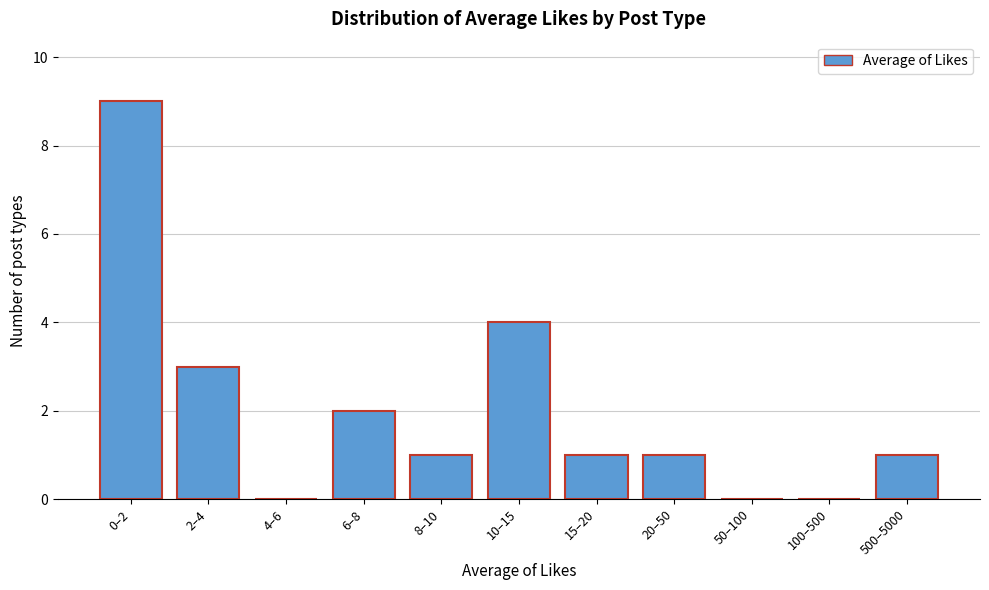

Reading left to right, transcribe all the data shown in this chart.

0–2=9	2–4=3	4–6=0	6–8=2	8–10=1	10–15=4	15–20=1	20–50=1	50–100=0	100–500=0	500–5000=1